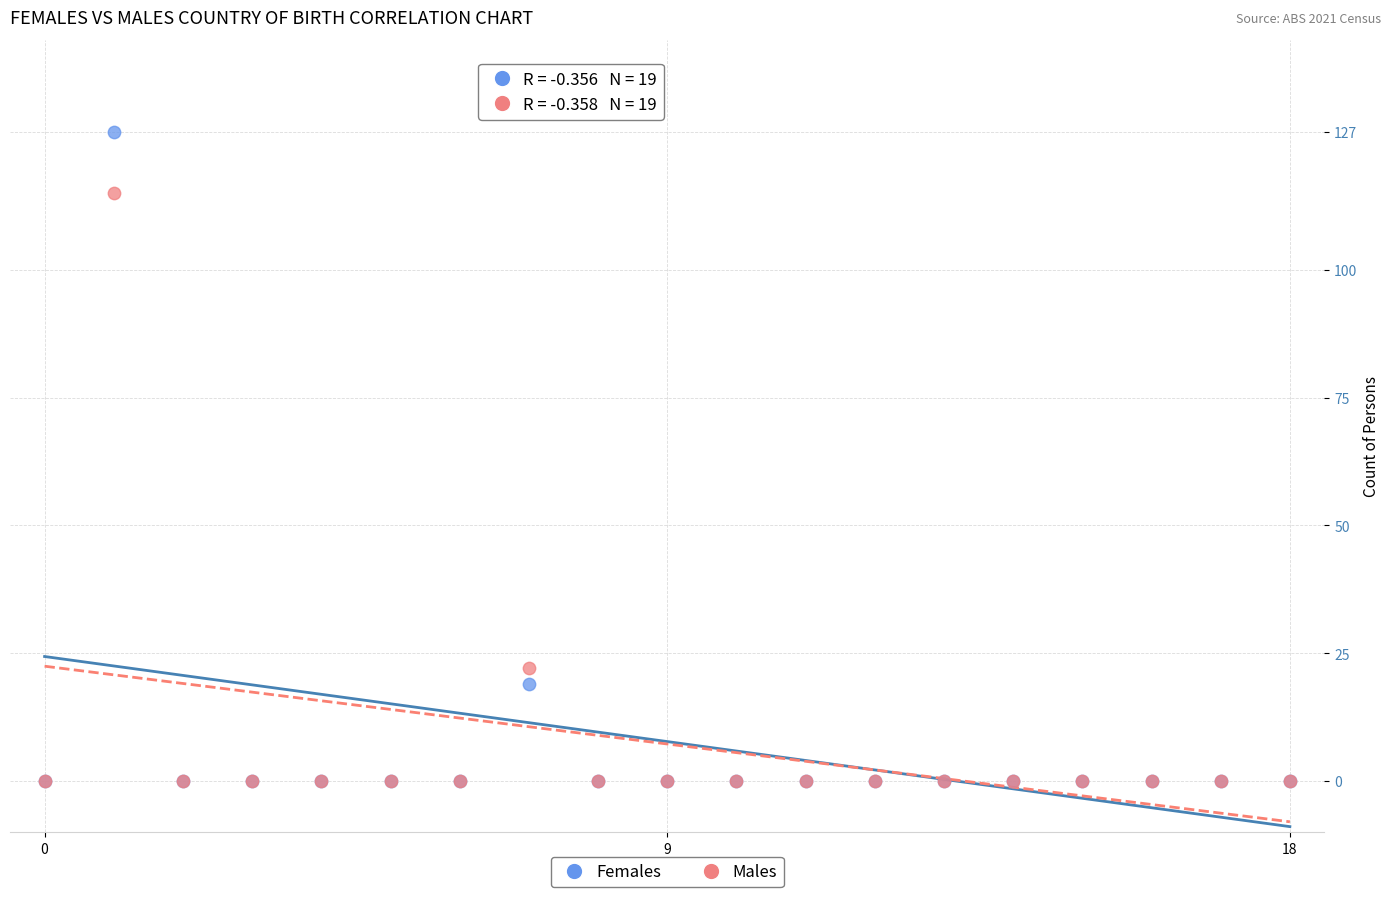

What are all the series names shown in the legend?

Females, Males